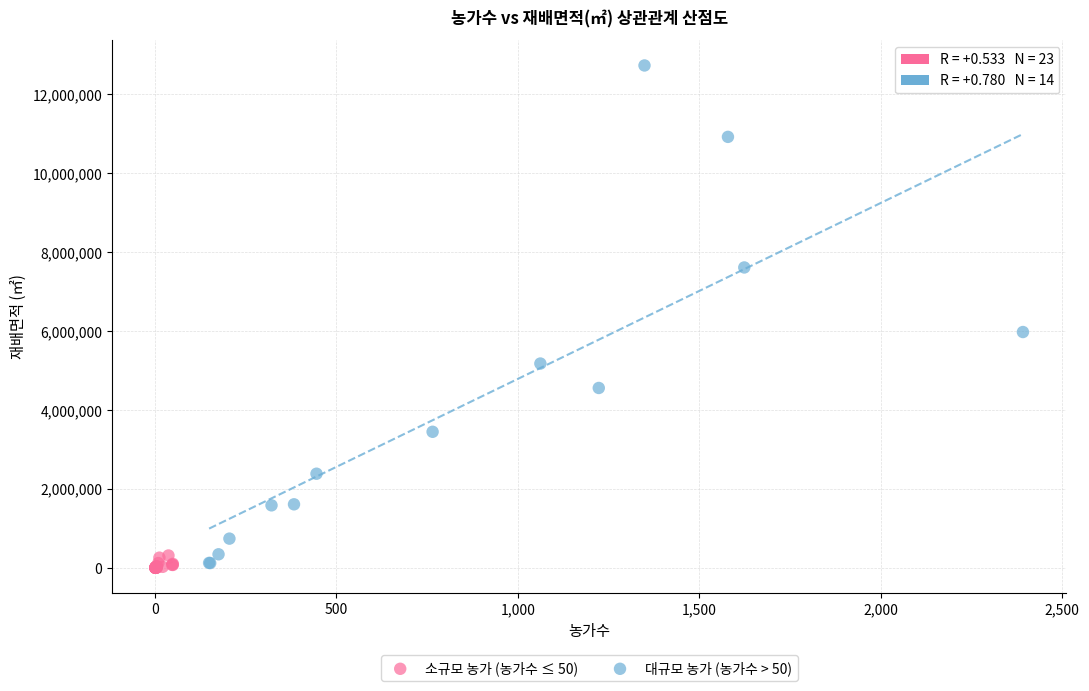

Which series has the widest spread of Y values?

대규모 농가 (농가수 > 50)